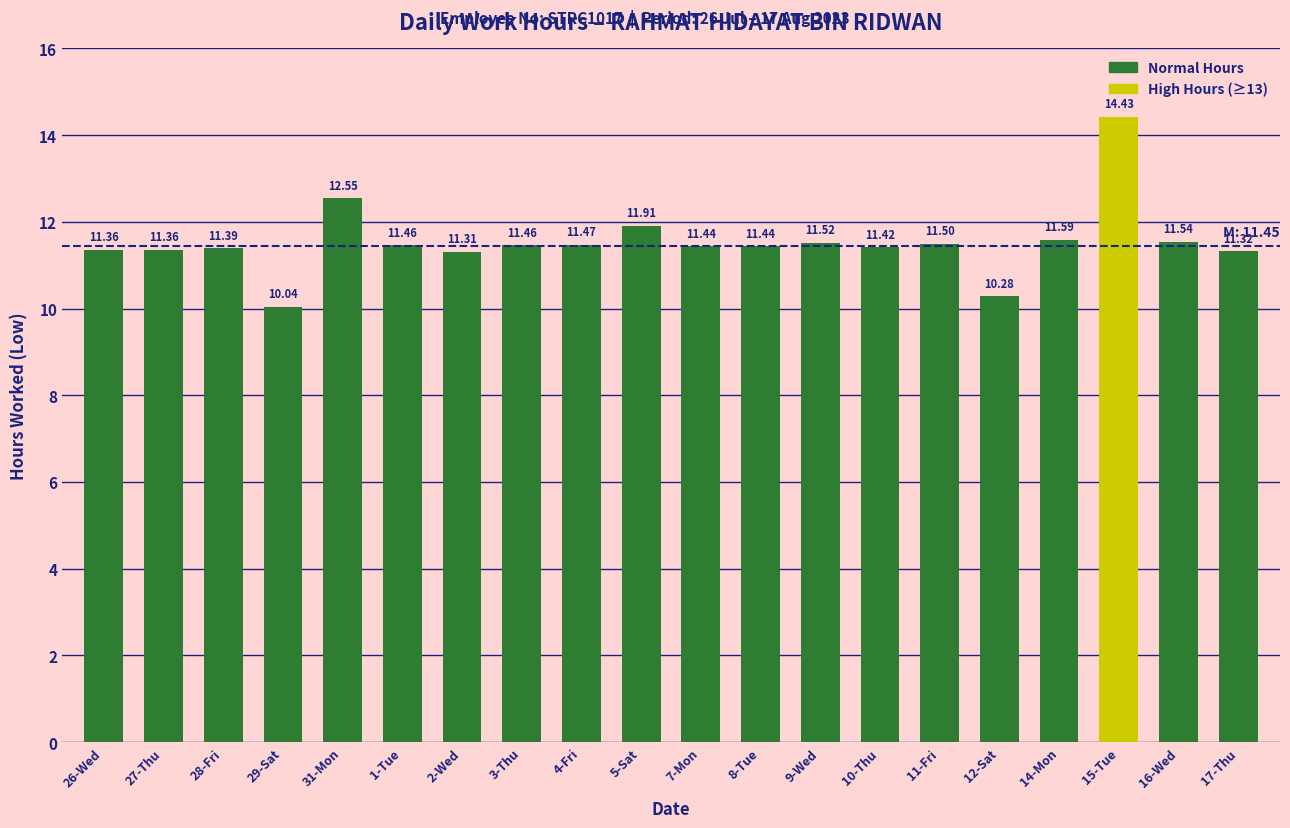

What is the maximum value shown in the chart?

14.4